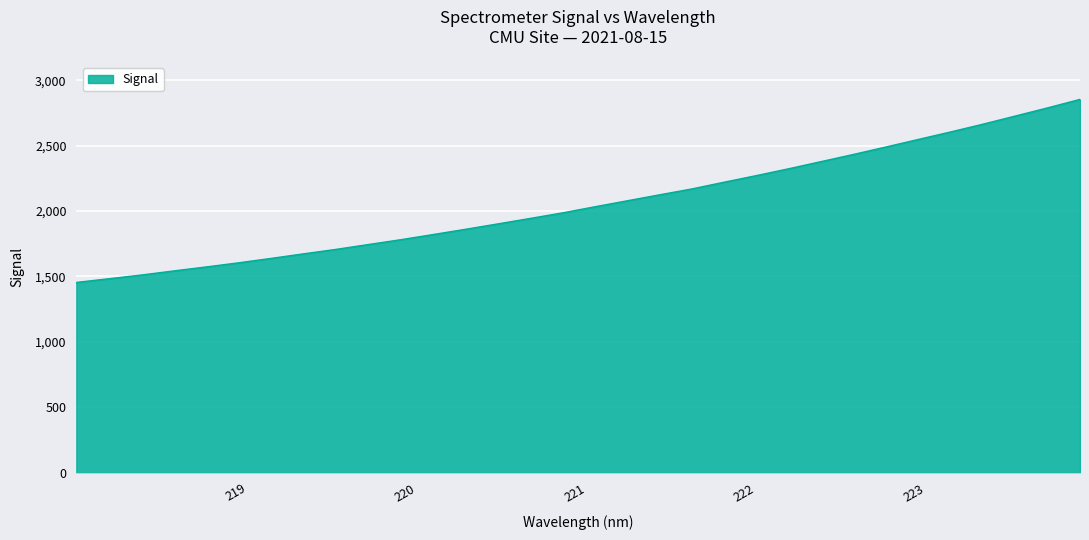

What is the difference between the maximum and minimum values?

1399.8